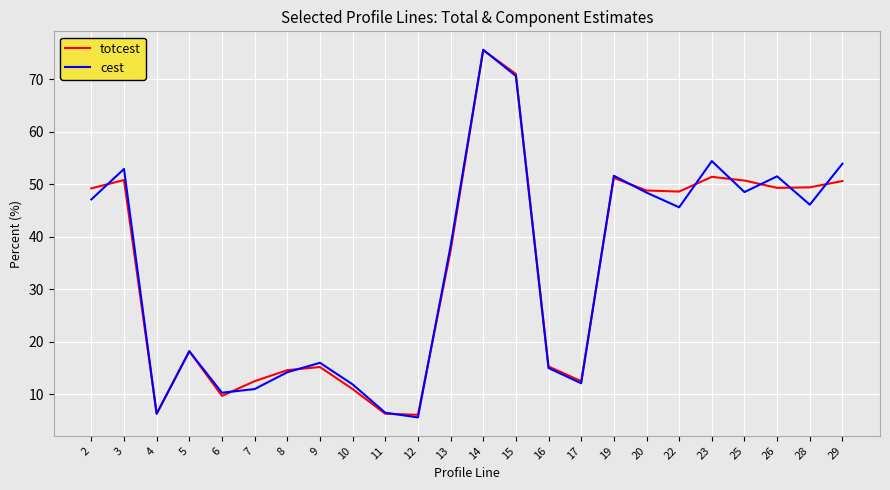

Does the chart have visible grid lines?

Yes